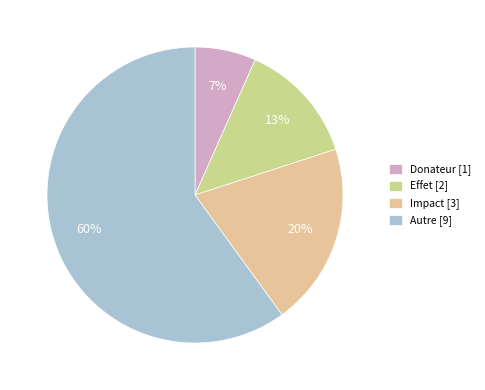

Does Autre account for over 50% of the chart?

Yes